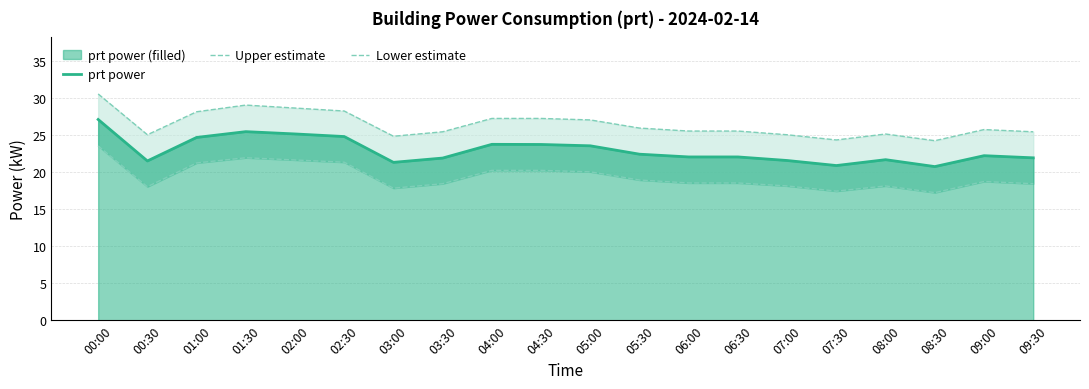

True or false: Upper estimate and prt power cross at least once.

False